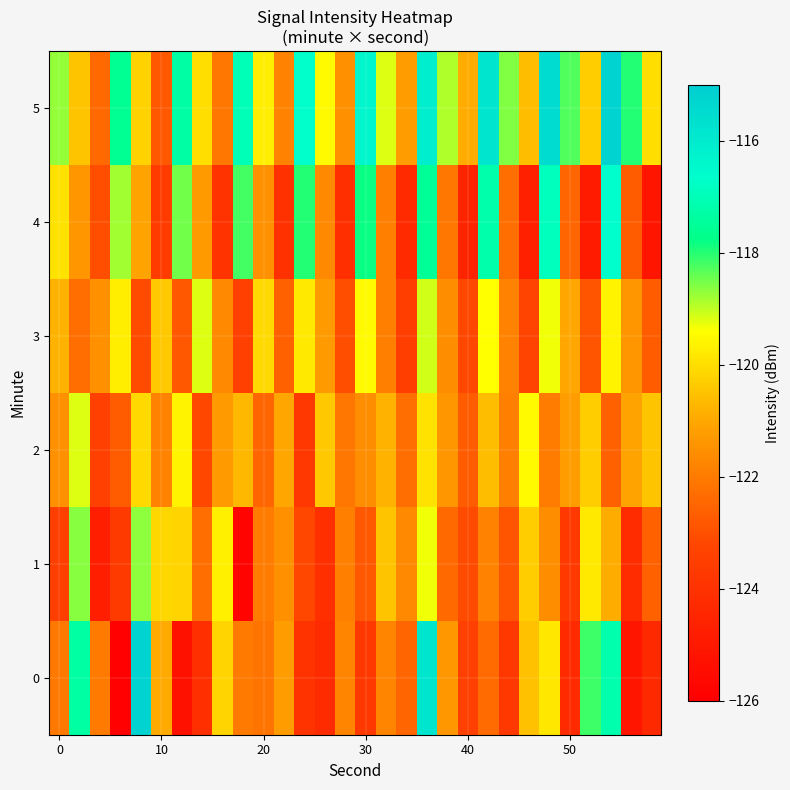

Reading left to right, transcribe all the data shown in this chart.

0: -122.1	-117.3	-122.0	-125.9	-115.2	-120.9	-125.3	-124.1	-120.2	-122.0	-122.2	-121.2	-123.9	-124.2	-121.8	-123.7	-121.8	-122.5	-115.8	-121.3	-123.4	-122.4	-123.7	-120.5	-119.8	-124.3	-118.2	-117.2	-125.1	-124.3
1: -123.4	-118.6	-124.8	-123.7	-118.7	-120.2	-120.2	-122.3	-119.7	-125.8	-122.0	-121.5	-123.2	-124.1	-121.9	-122.8	-120.5	-121.7	-119.3	-122.4	-123.1	-121.8	-122.9	-120.3	-121.6	-123.7	-119.8	-120.9	-124.2	-122.6
2: -121.5	-119.2	-123.4	-122.7	-120.1	-121.8	-119.6	-123.2	-121.3	-120.7	-122.5	-121.0	-123.8	-120.4	-122.1	-121.6	-120.8	-122.3	-119.9	-121.4	-122.7	-120.6	-121.9	-119.5	-122.0	-121.2	-120.3	-122.6	-121.1	-120.5
3: -120.8	-122.3	-121.5	-119.7	-123.1	-120.4	-122.8	-119.2	-121.7	-123.4	-120.1	-122.6	-119.8	-121.3	-123.0	-119.5	-121.9	-123.5	-119.1	-121.6	-123.2	-119.4	-121.8	-123.3	-119.3	-121.0	-122.9	-119.6	-121.4	-122.7
4: -119.9	-121.4	-123.0	-118.8	-121.1	-123.6	-118.5	-121.3	-123.9	-118.2	-121.5	-124.0	-118.0	-121.7	-124.1	-117.8	-121.9	-124.3	-117.5	-122.1	-124.5	-117.2	-122.3	-124.7	-116.9	-122.5	-124.9	-116.6	-122.7	-125.1
5: -118.7	-120.5	-122.4	-117.6	-120.2	-122.8	-117.3	-120.0	-122.1	-117.0	-119.7	-121.8	-116.7	-119.5	-121.5	-116.4	-119.2	-121.2	-116.1	-118.9	-120.9	-115.8	-118.6	-120.6	-115.5	-118.3	-120.3	-115.2	-118.0	-120.0